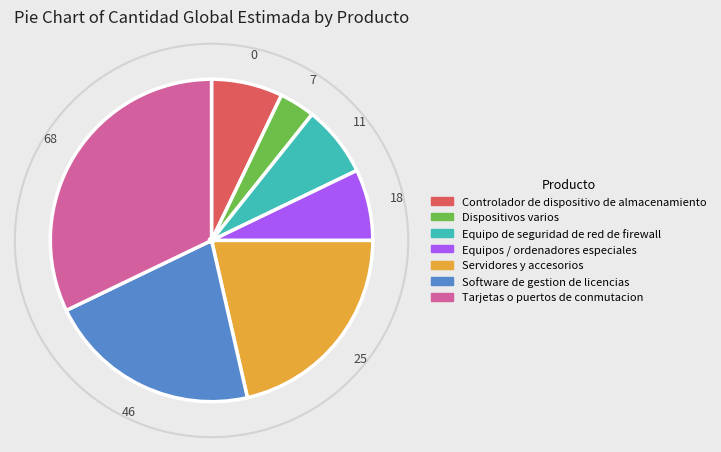

What is the largest slice in the pie chart?

Tarjetas o puertos de conmutacion